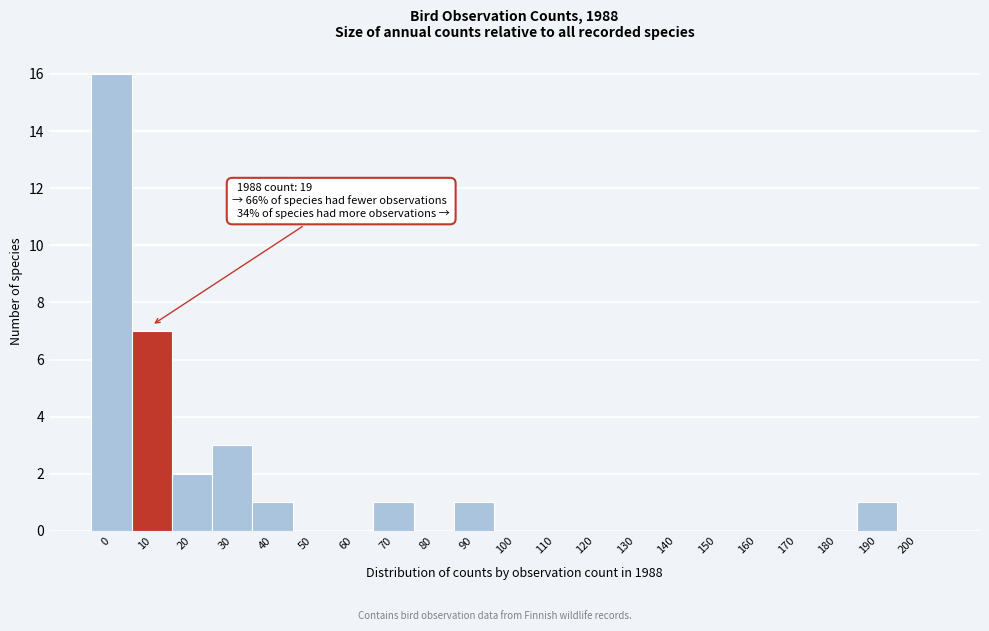

Reading right to left, transcribe all the data shown in this chart.

200=0	190=1	180=0	170=0	160=0	150=0	140=0	130=0	120=0	110=0	100=0	90=1	80=0	70=1	60=0	50=0	40=1	30=3	20=2	10=7	0=16